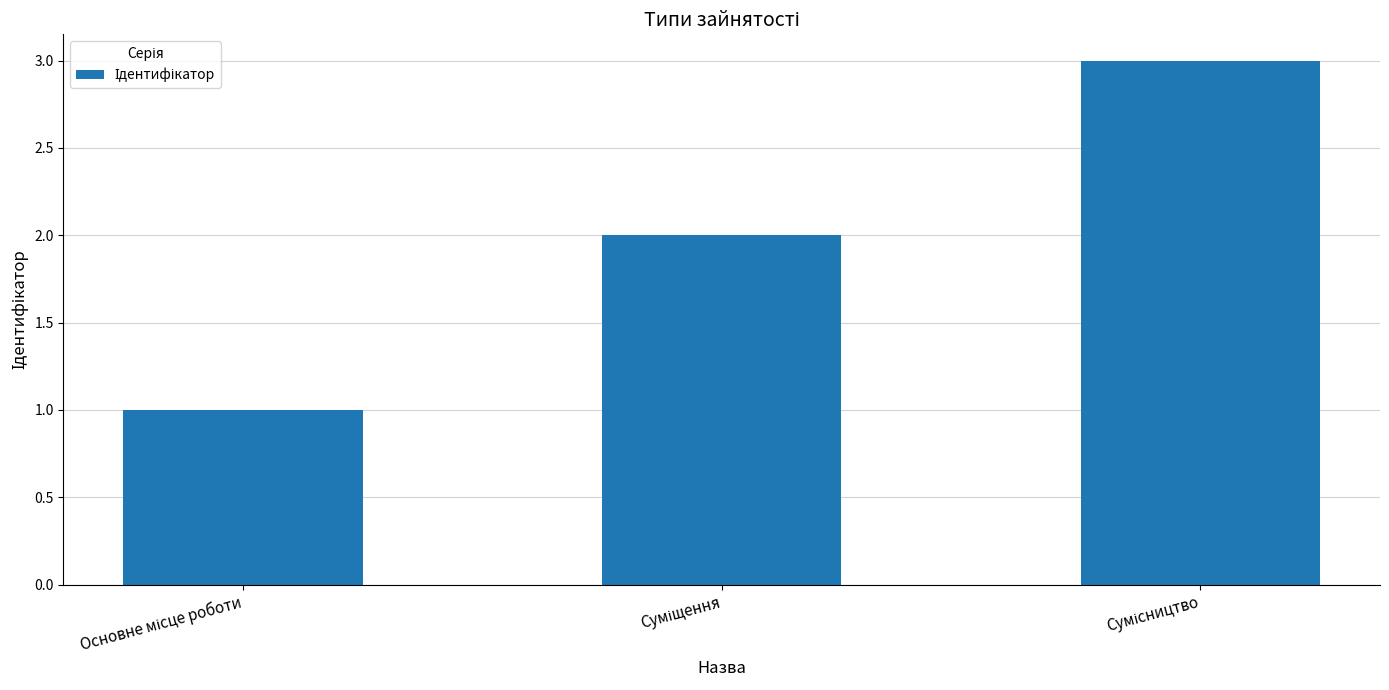

What is the greatest value displayed?

3